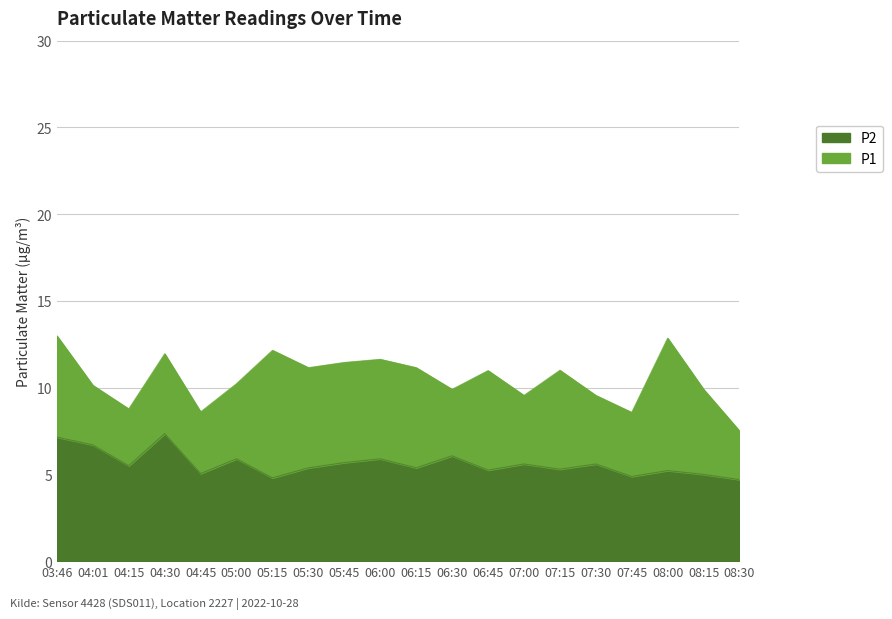

Which series changed the most between 04:30 and 05:00?

P1